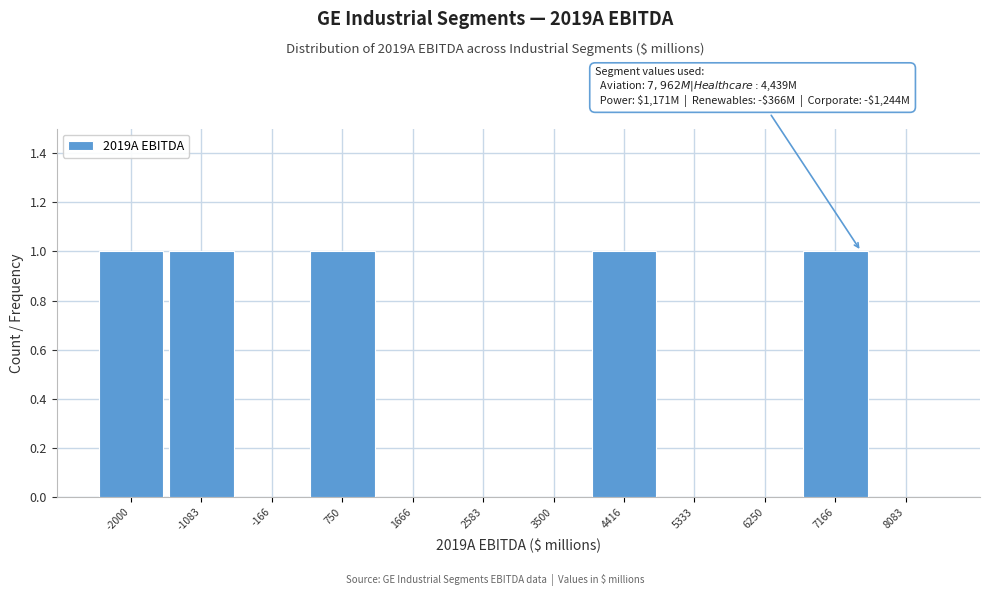

Reading right to left, list all the values displayed in this chart.

8083=0	7166=1	6250=0	5333=0	4416=1	3500=0	2583=0	1666=0	750=1	-166=0	-1083=1	-2000=1